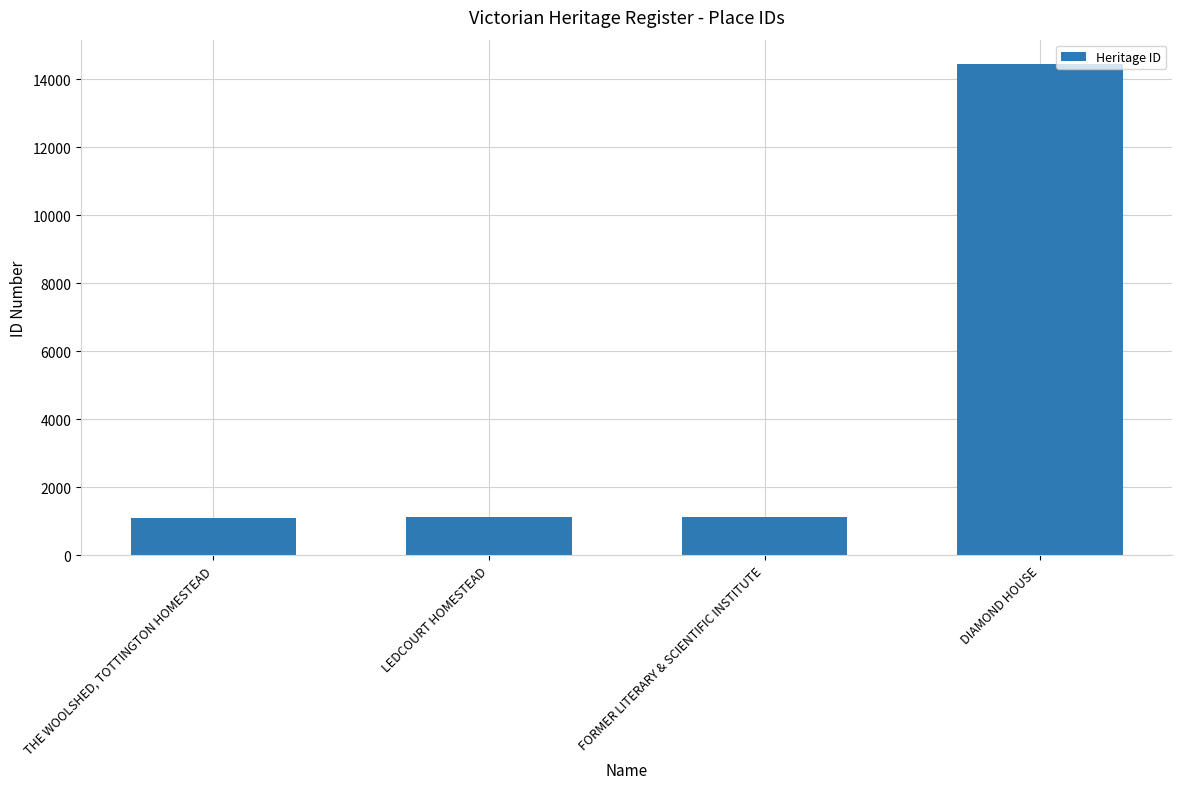

What is the approximate value at DIAMOND HOUSE, to the nearest 10?

14440